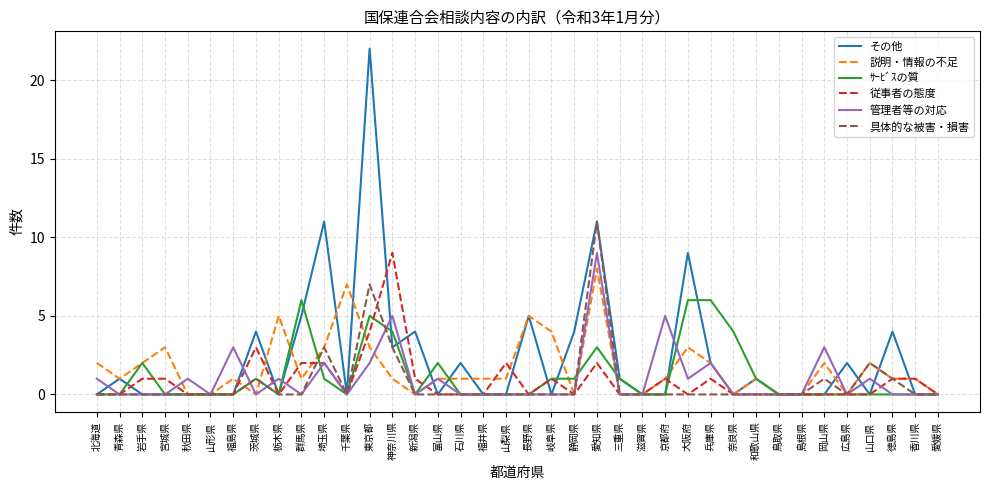

True or false: 説明・情報の不足 has a value of 2 at 山口県.

True